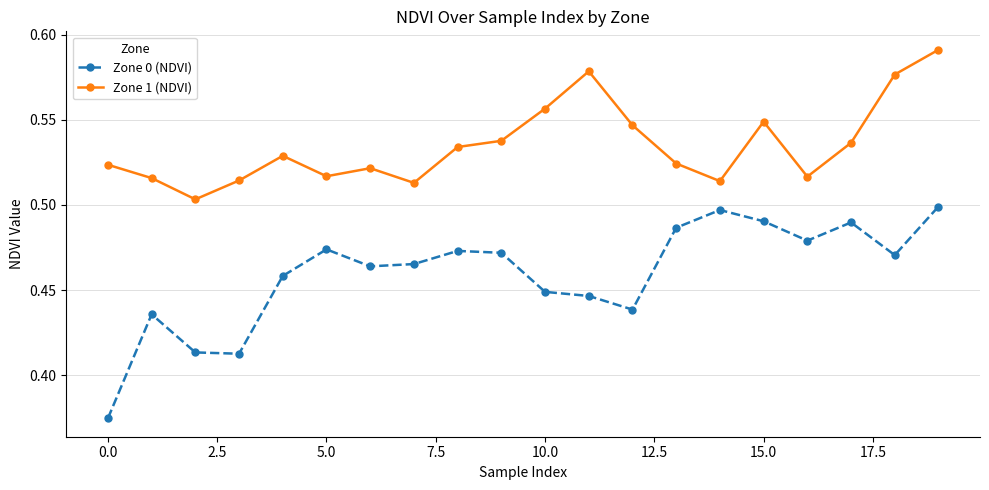

What is the difference between the maximum and second lowest values in the Zone 1 (NDVI) series?

0.1